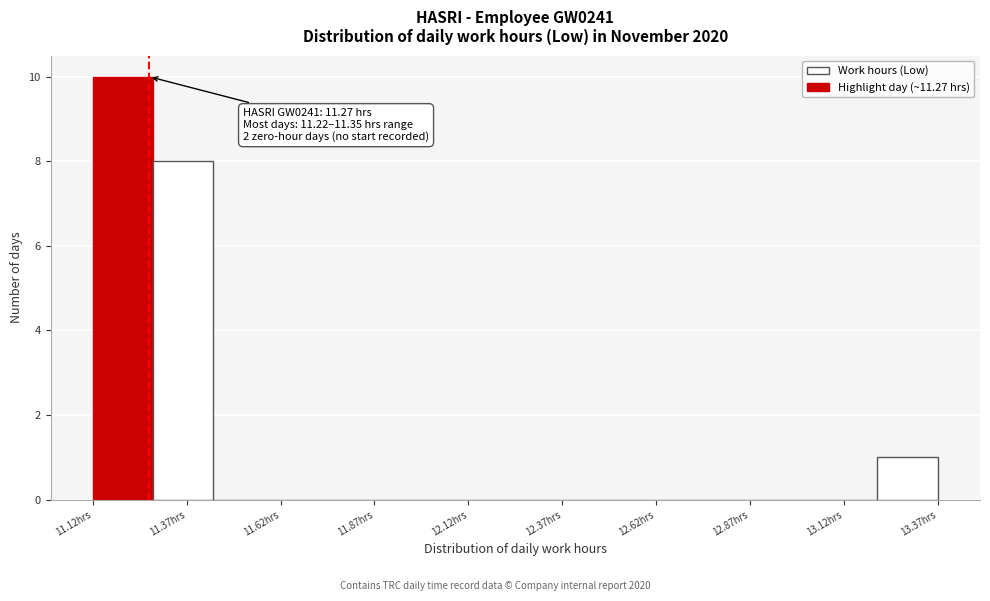

Around what value on the x-axis is the tallest bar? Give the approximate position of its centre, as read against the axis.

11.20